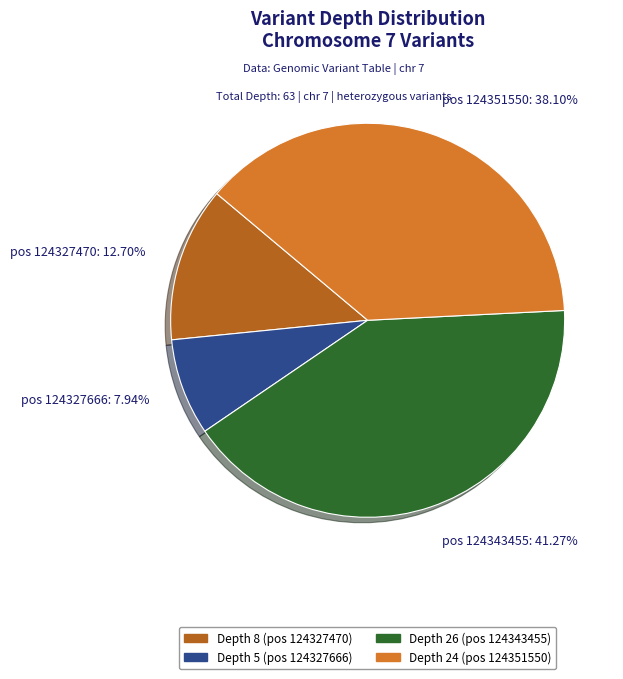

Combined, do pos 124327666: 7.94% and pos 124343455: 41.27% account for over 50%?

No